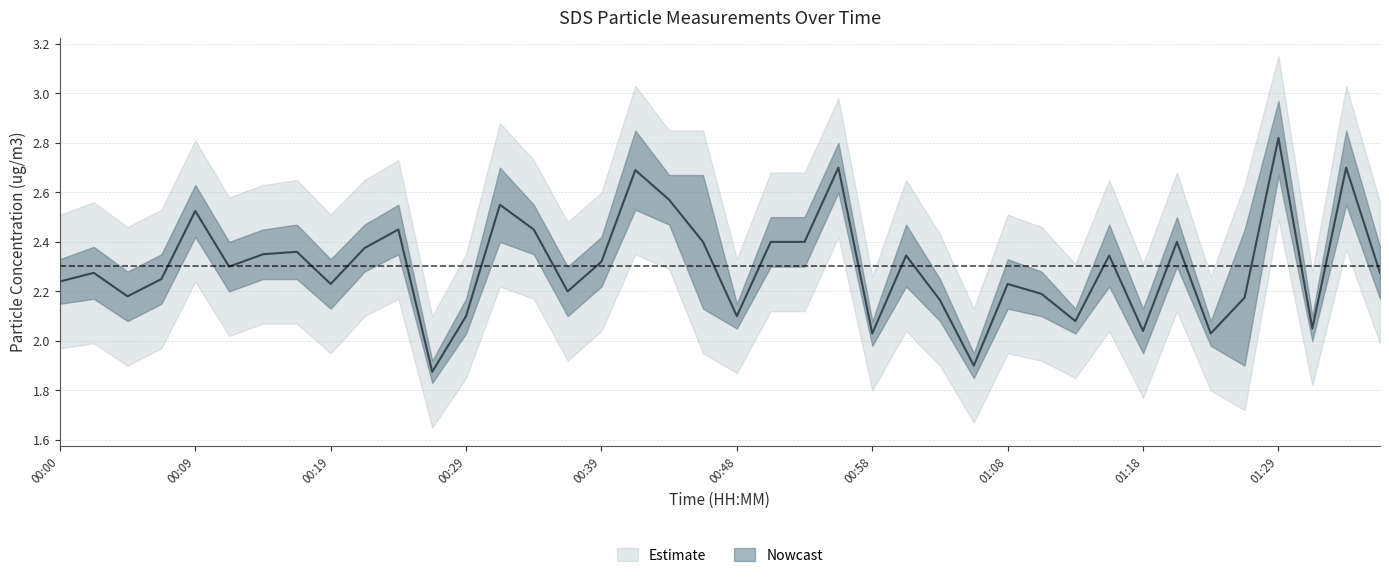

What is the difference between the values at 00:22 and 01:26?

0.2